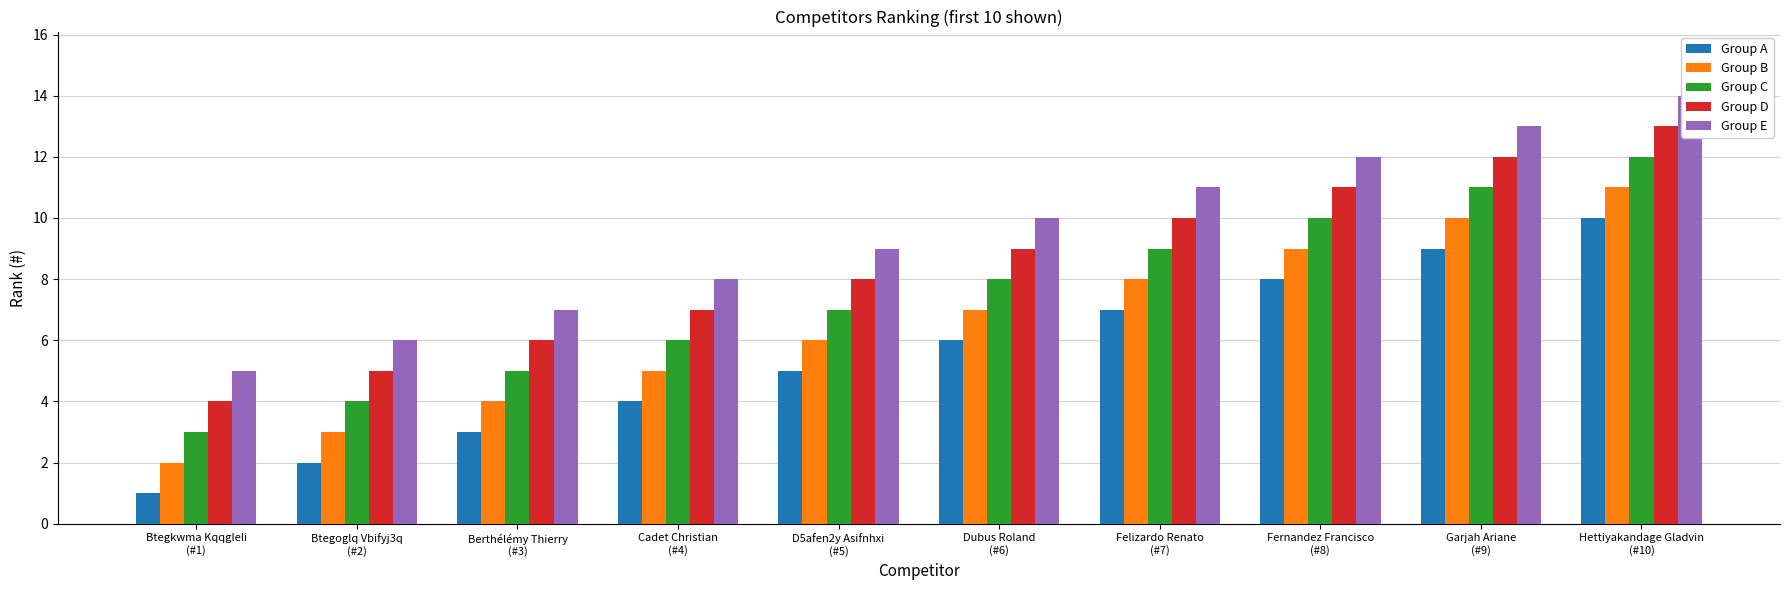

What is the difference between the second highest and minimum values in the Group E series?

8